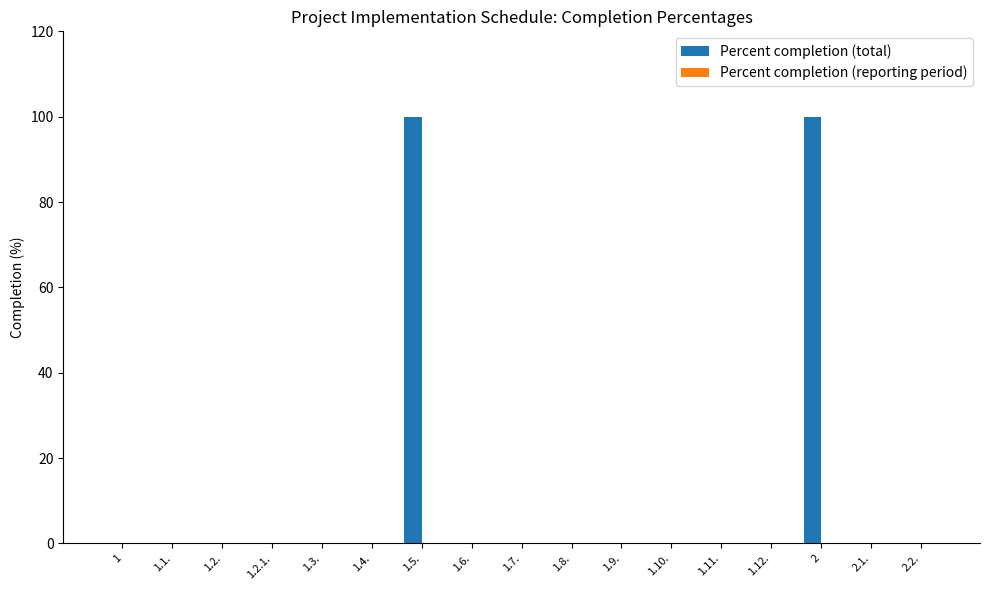

What is the change in value from 1.5. to 1.6.?

-100